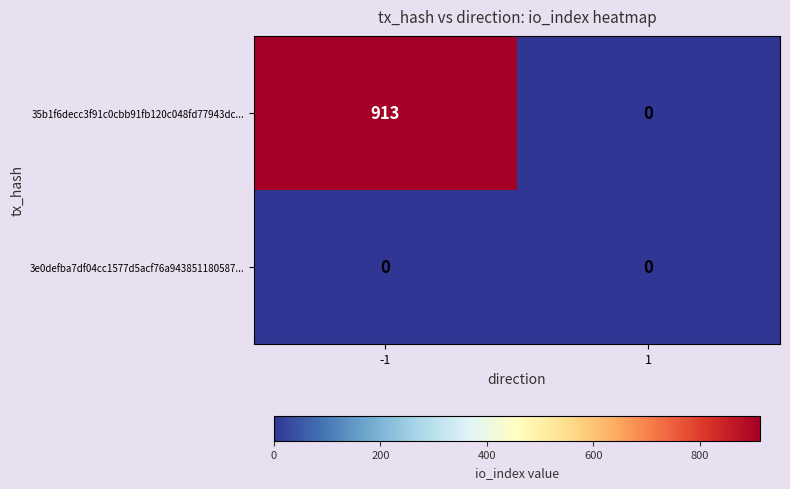

How many categories are shown in the chart?

2